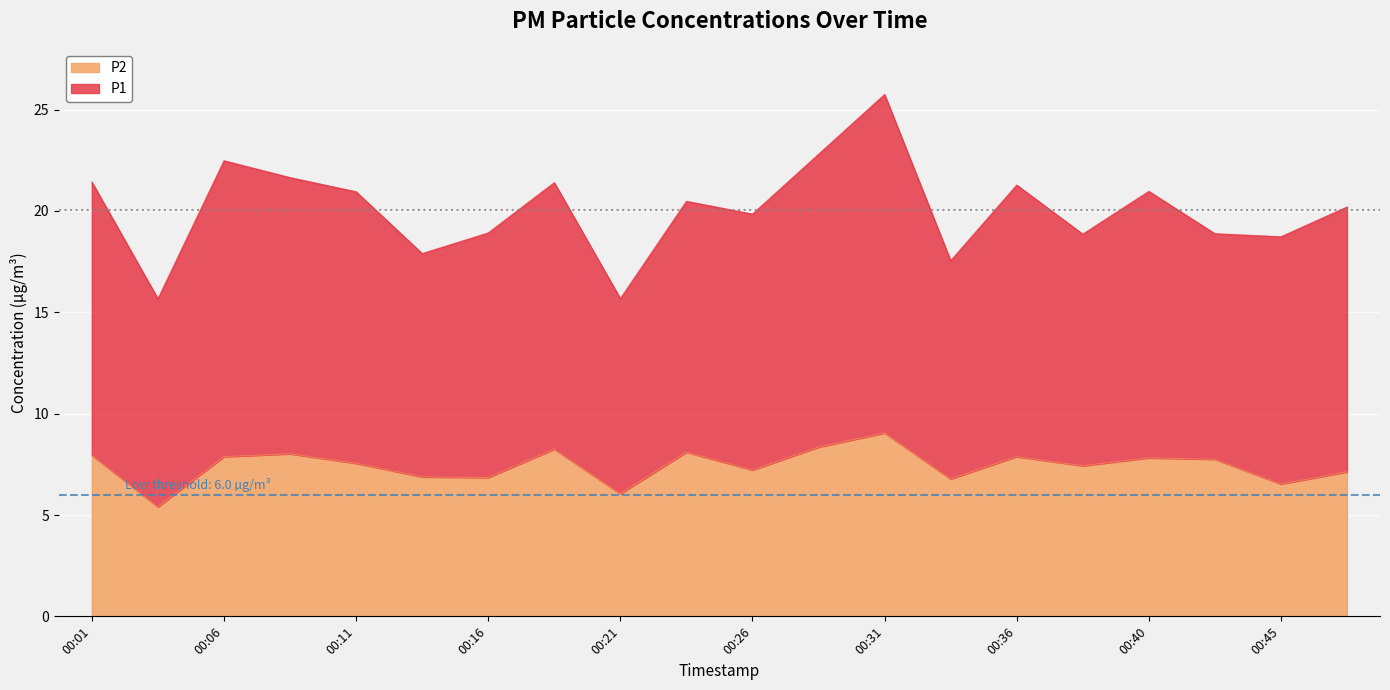

Reading left to right, what are all the values shown in this chart?

00:01=8.0	00:04=5.4	00:06=7.9	00:09=8.0	00:11=7.5	00:14=6.9	00:16=6.8	00:18=8.2	00:21=6.0	00:23=8.1	00:26=7.2	00:28=8.3	00:31=9.1	00:33=6.8	00:36=7.9	00:38=7.4	00:40=7.8	00:43=7.8	00:45=6.5	00:48=7.1